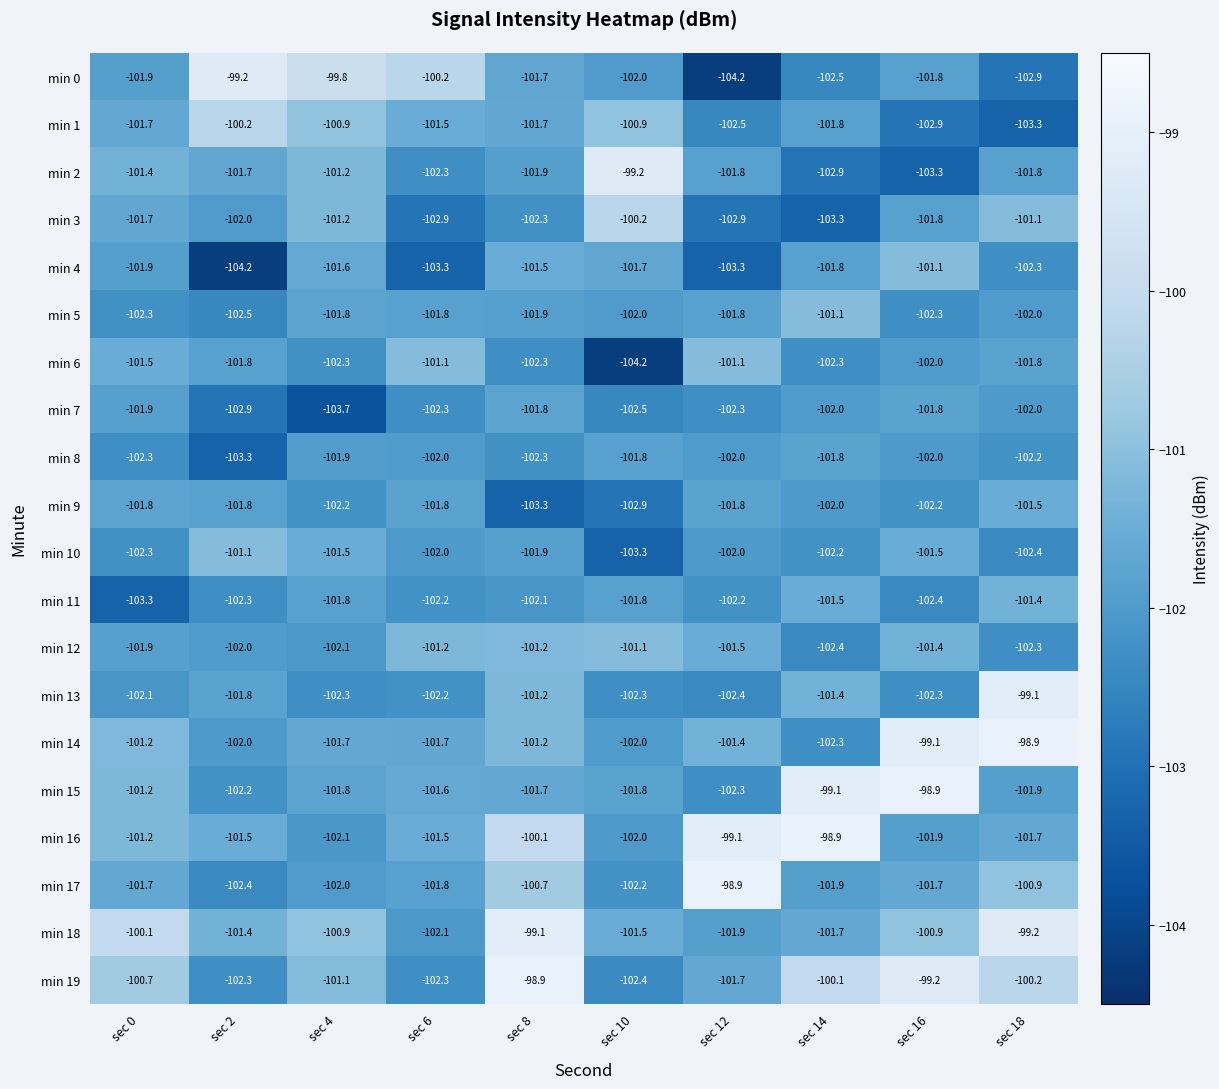

What is the difference between the highest and lowest values at sec 12?

5.3